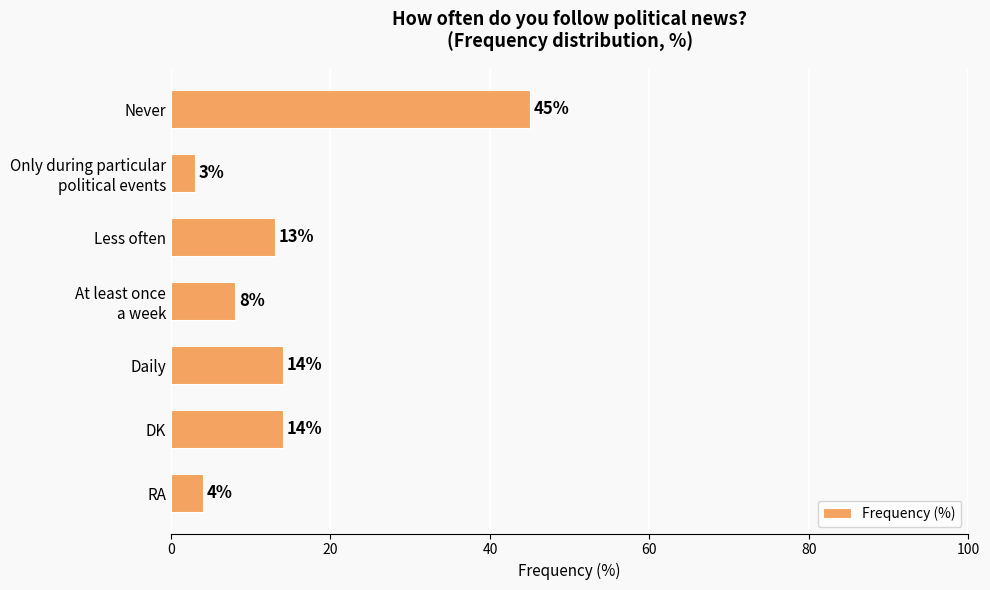

Reading top to bottom, transcribe all the data shown in this chart.

45	3	13	8	14	14	4